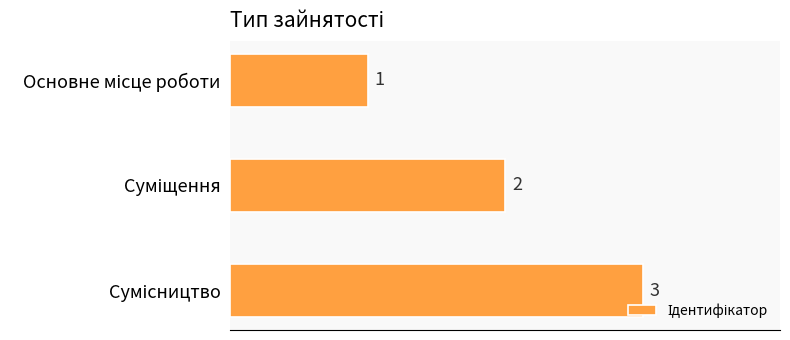

What is the value of the 2nd bar from the top?

2